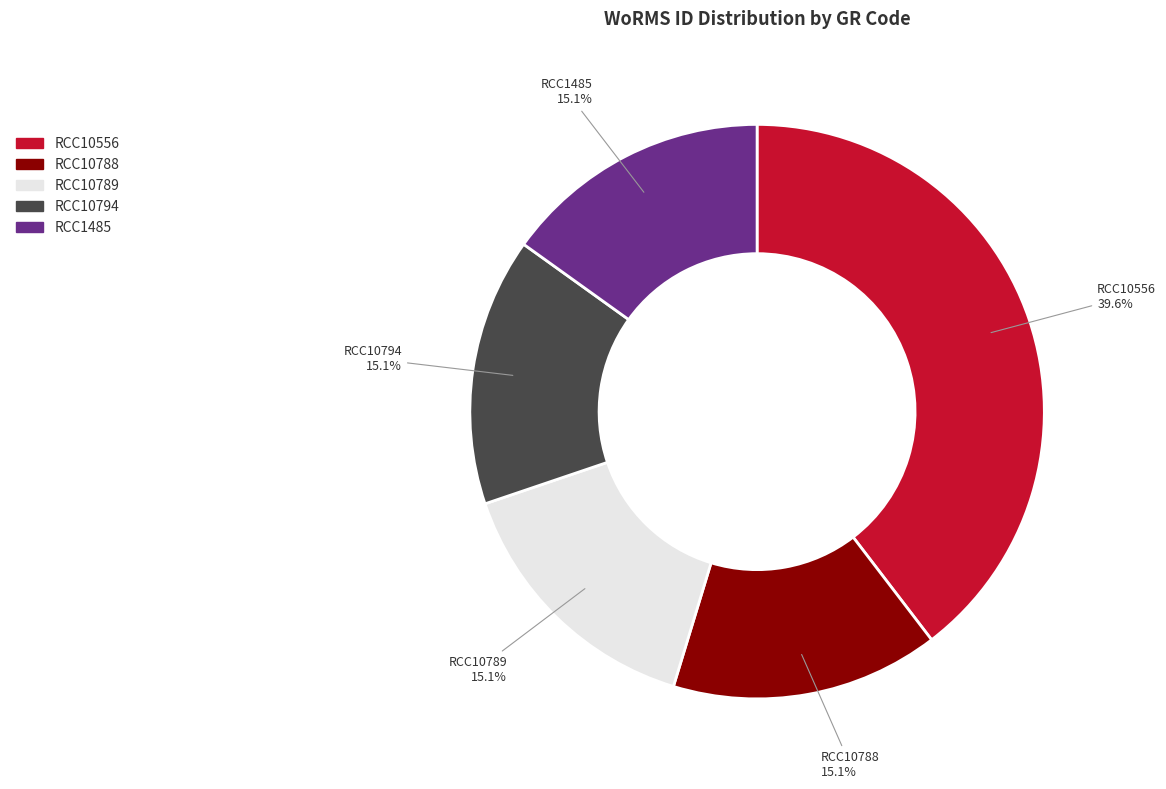

Which has a higher value, RCC10556 or RCC10788?

RCC10556